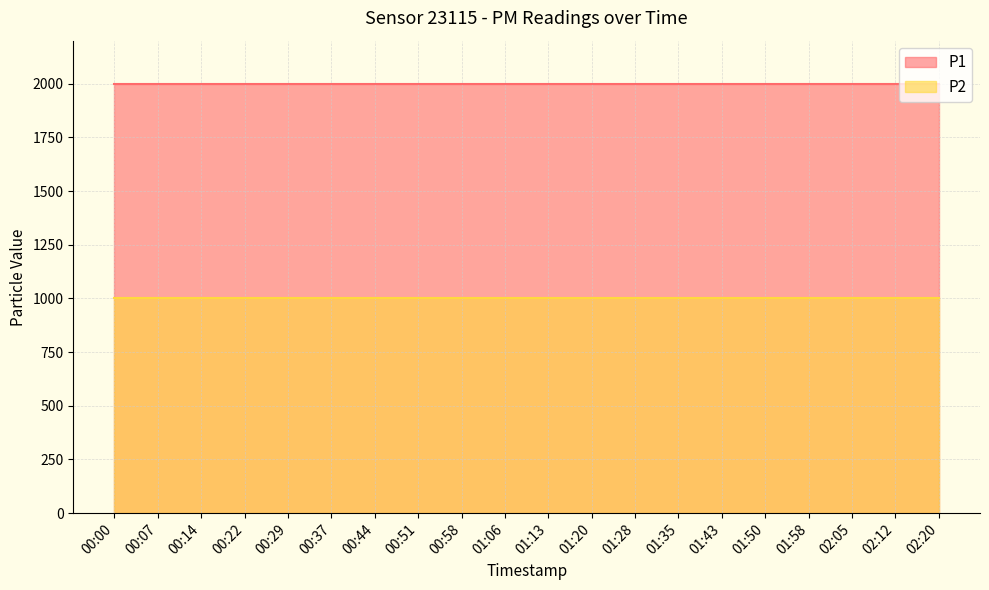

At which category is the sum across all series the highest?

00:00